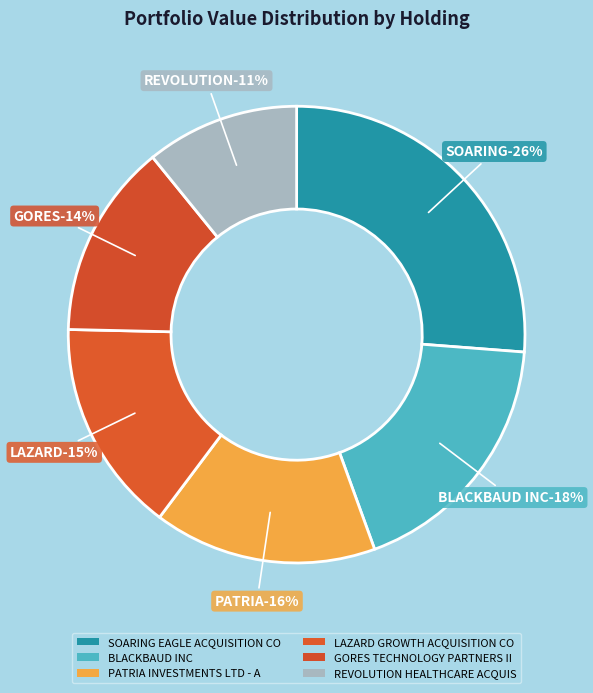

How many segments does this pie chart have?

6